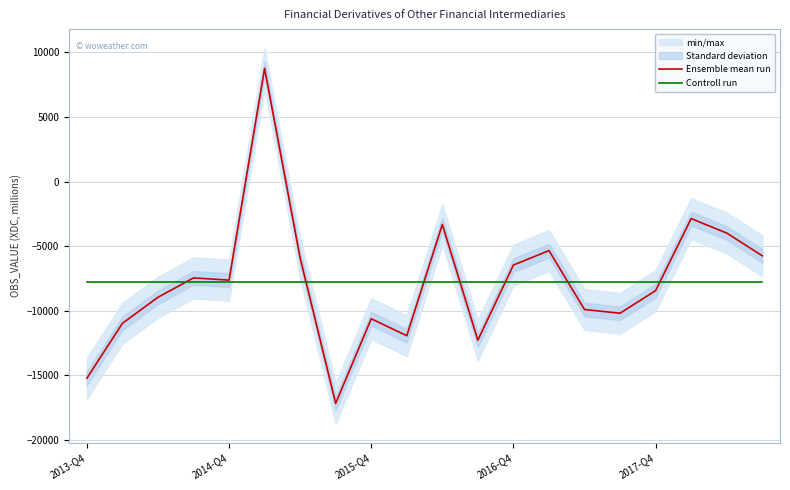

What value does the Controll run series have at 2017-Q4?

-7778.2